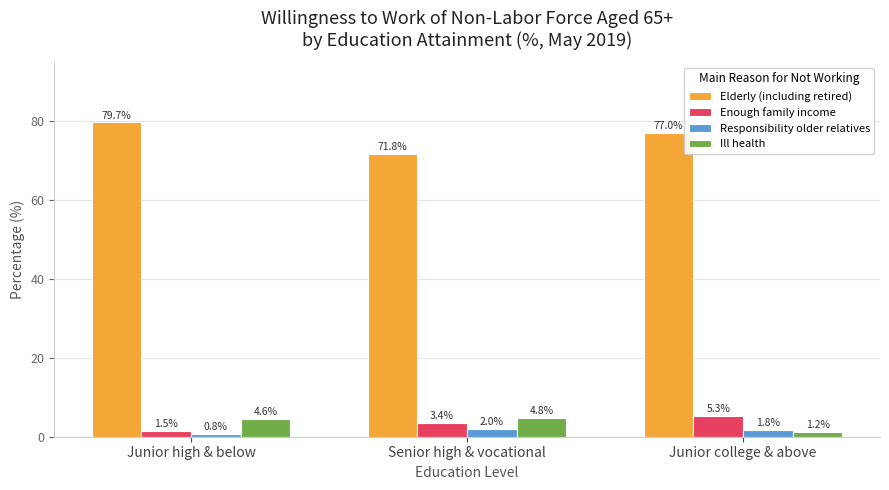

What is the difference between the Ill health values at Junior college & above and Junior high & below?

3.4